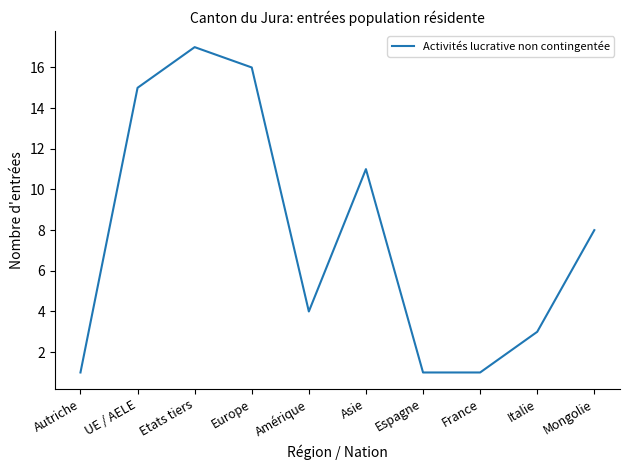

What is the change in value from Etats tiers to Europe?

-1